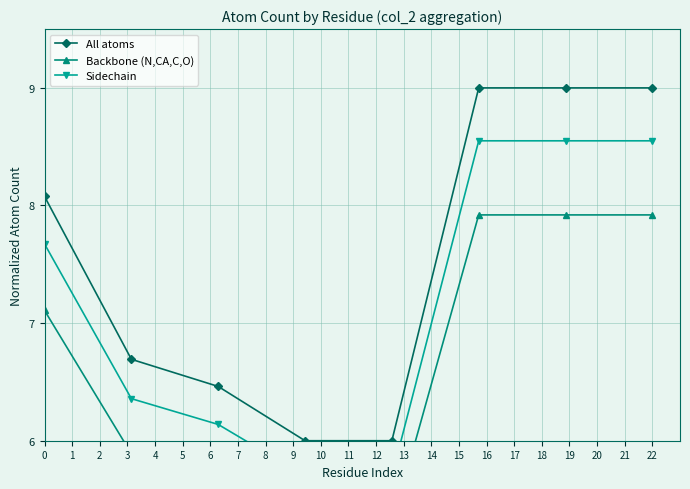

True or false: All atoms has more than 1 interior local peaks.

False